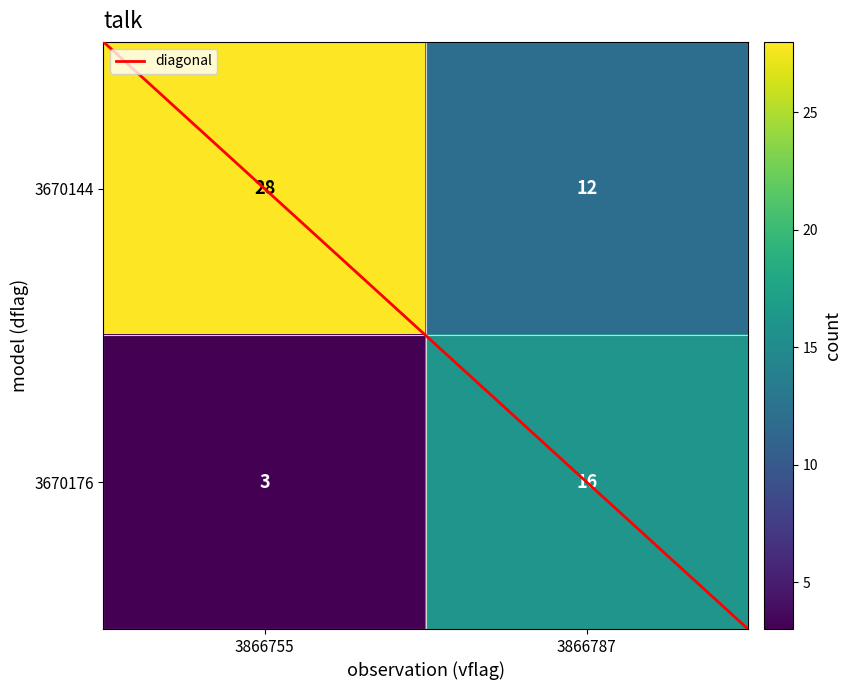

Is it true that 3670144 equals 9 at 3866755?

False